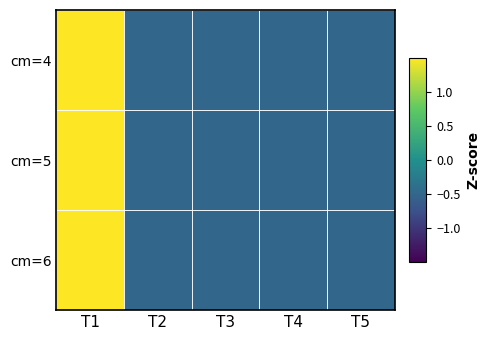

Which series has the widest spread of values?

cm=4